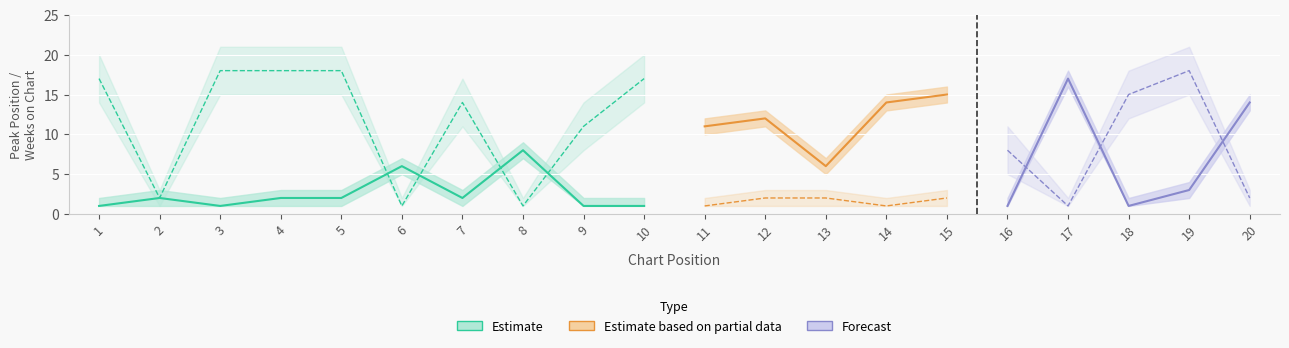

At which label is Peak Position closest to 9?

8